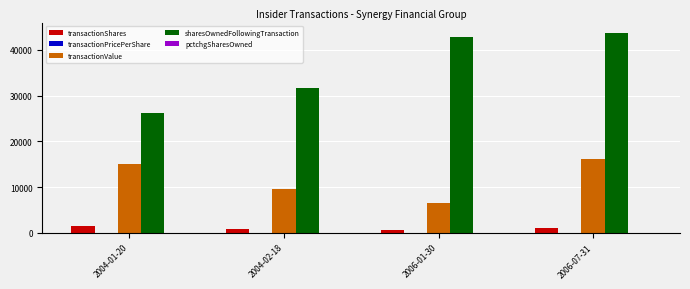

At which category is the sum across all series the highest?

2006-07-31